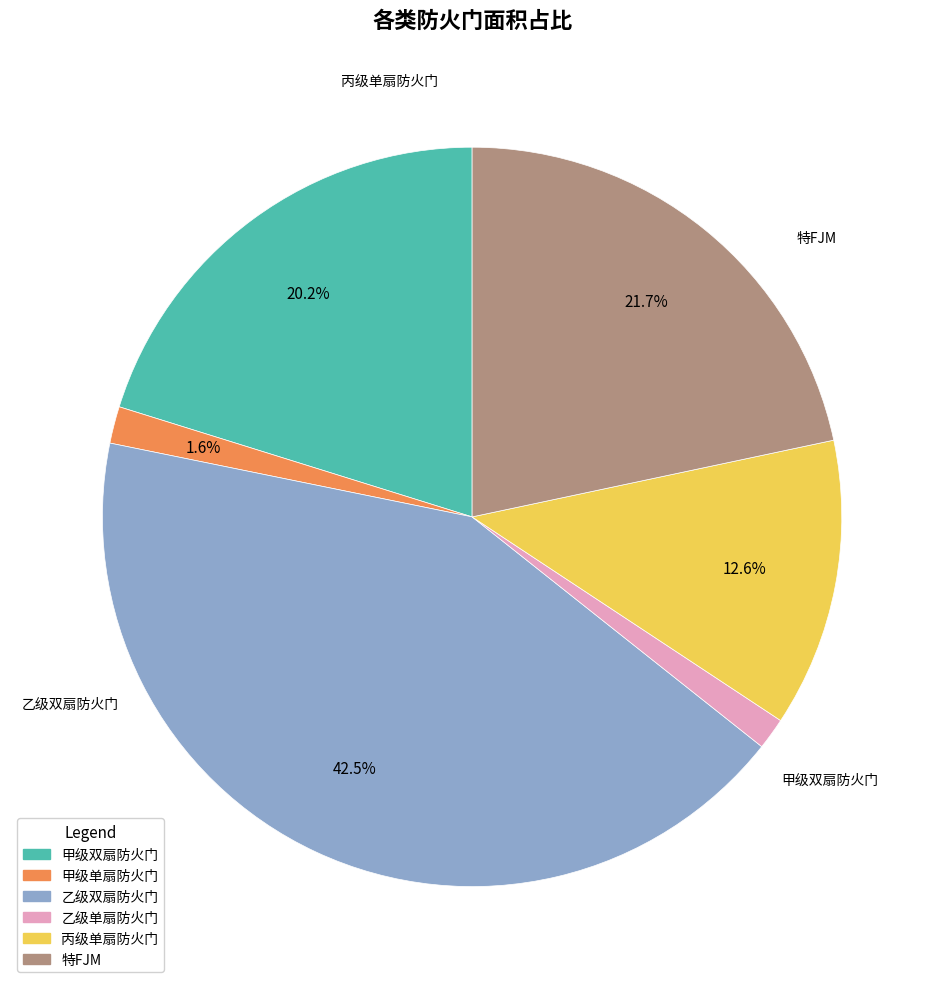

Count the number of slices in the pie.

6